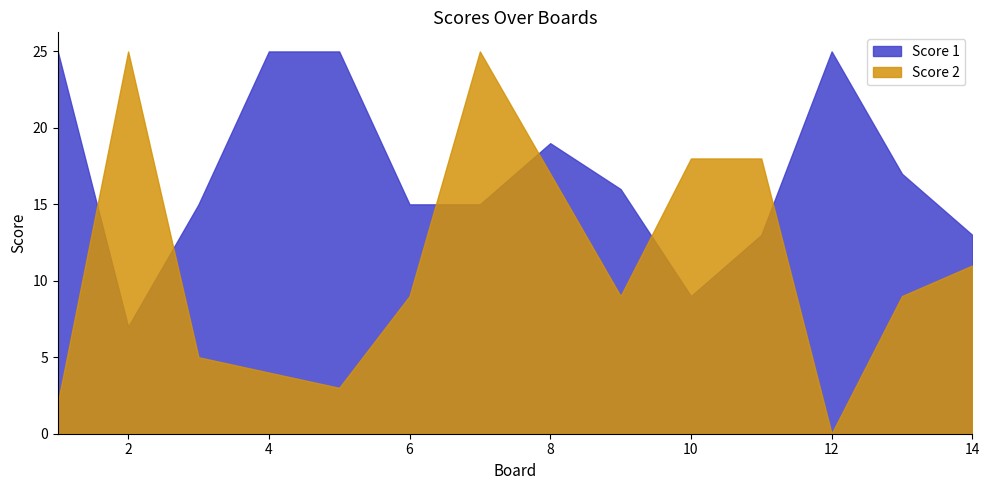

At how many categories does at least one series exceed 4?

14